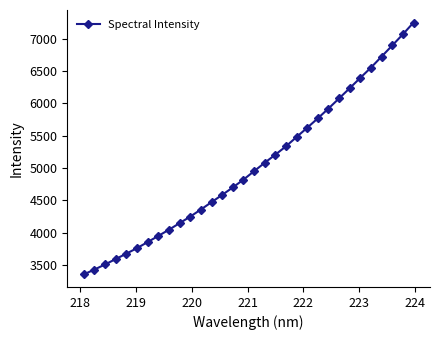

What is the smallest value displayed?

3351.7